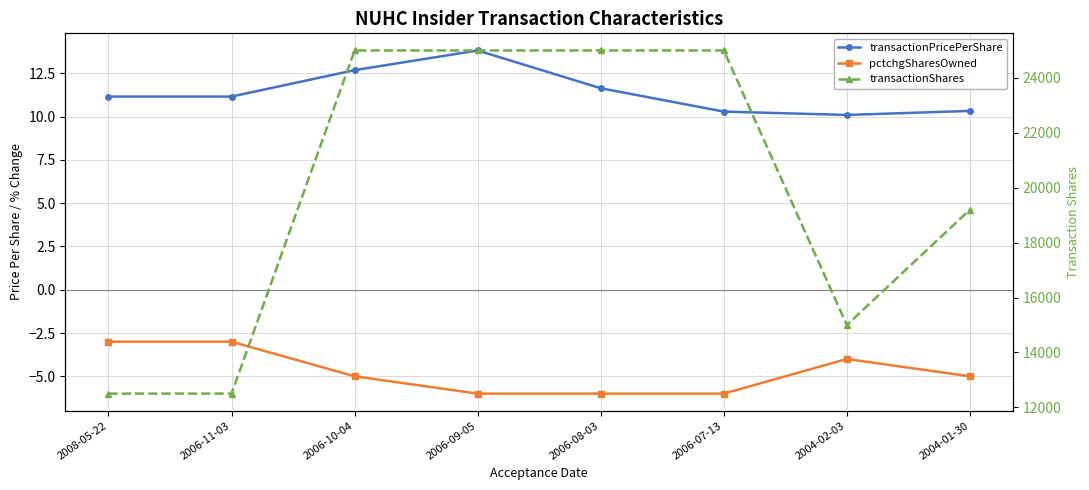

The transactionShares series shows 9167.2 at 2006-07-13. True or false?

False